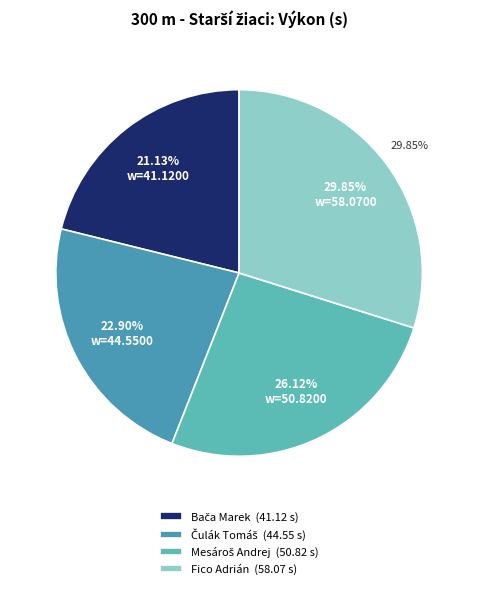

Which slice is the smallest?

Bača Marek